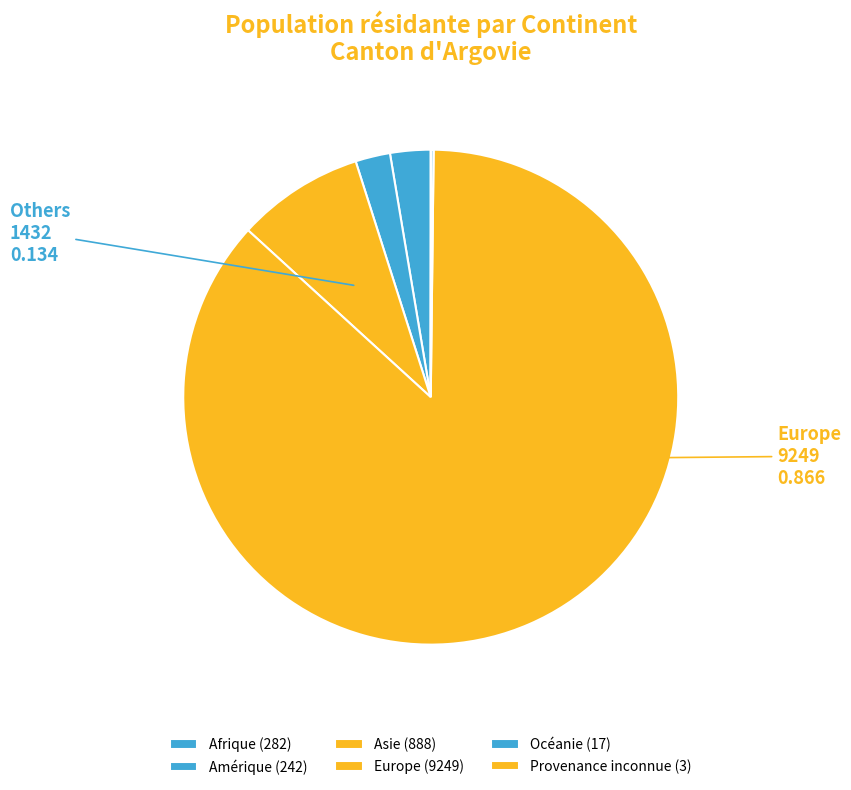

Is there any slice that represents more than half of the pie?

Yes